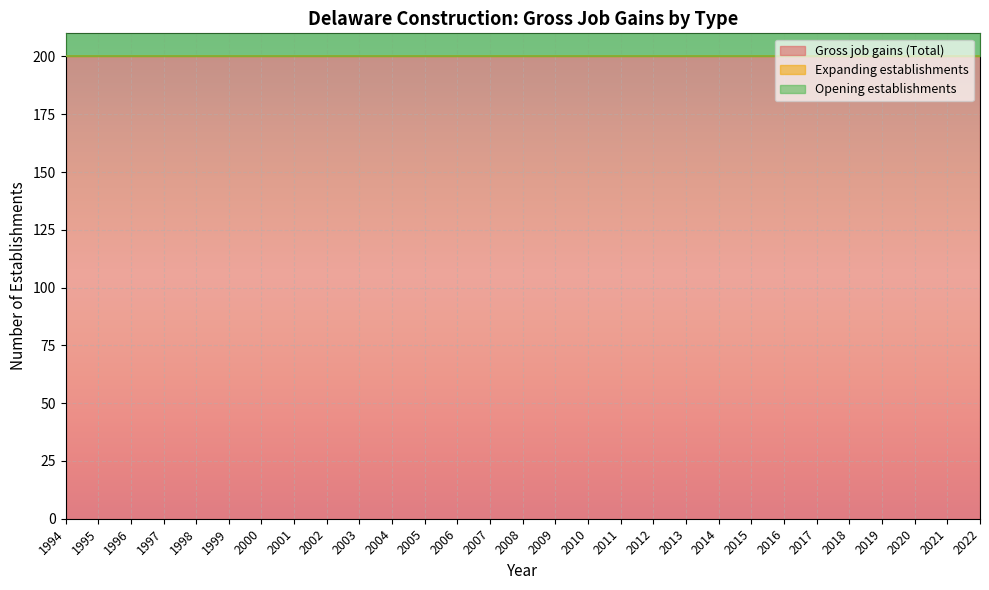

True or false: Gross job gains (Total) and Opening establishments cross at least once.

False